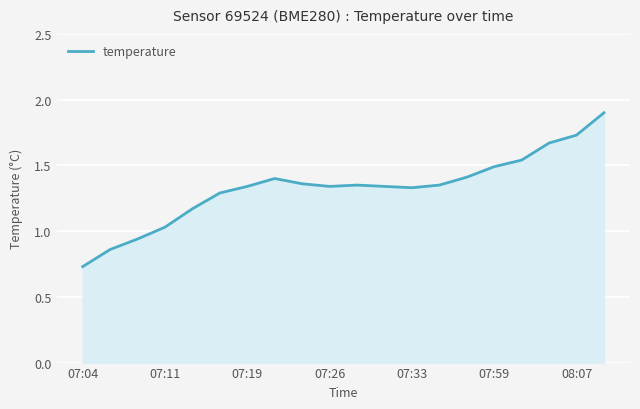

What is the maximum value shown in the chart?

1.9